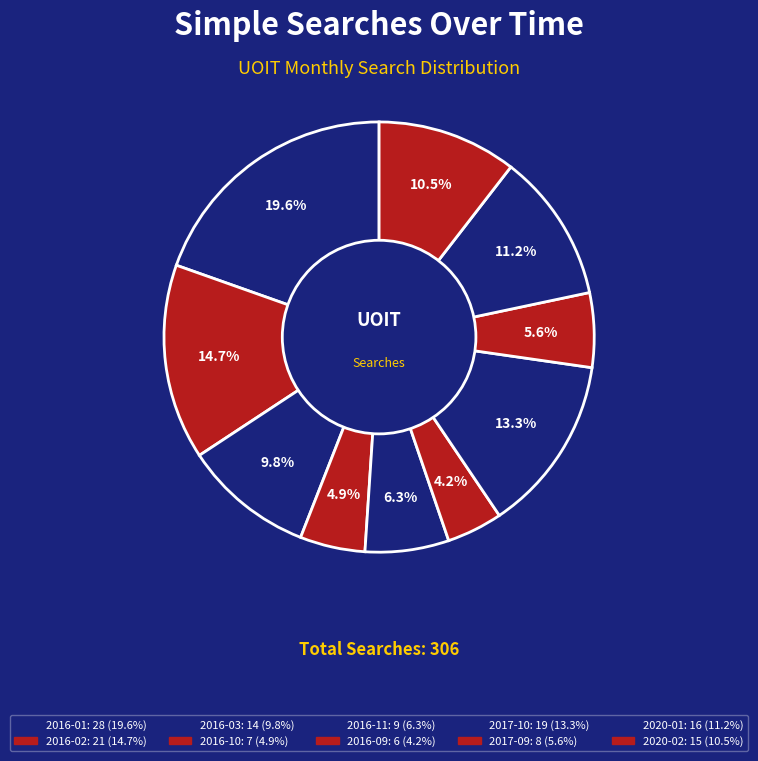

The 2016-01 slice represents 7% of the pie. True or false?

False